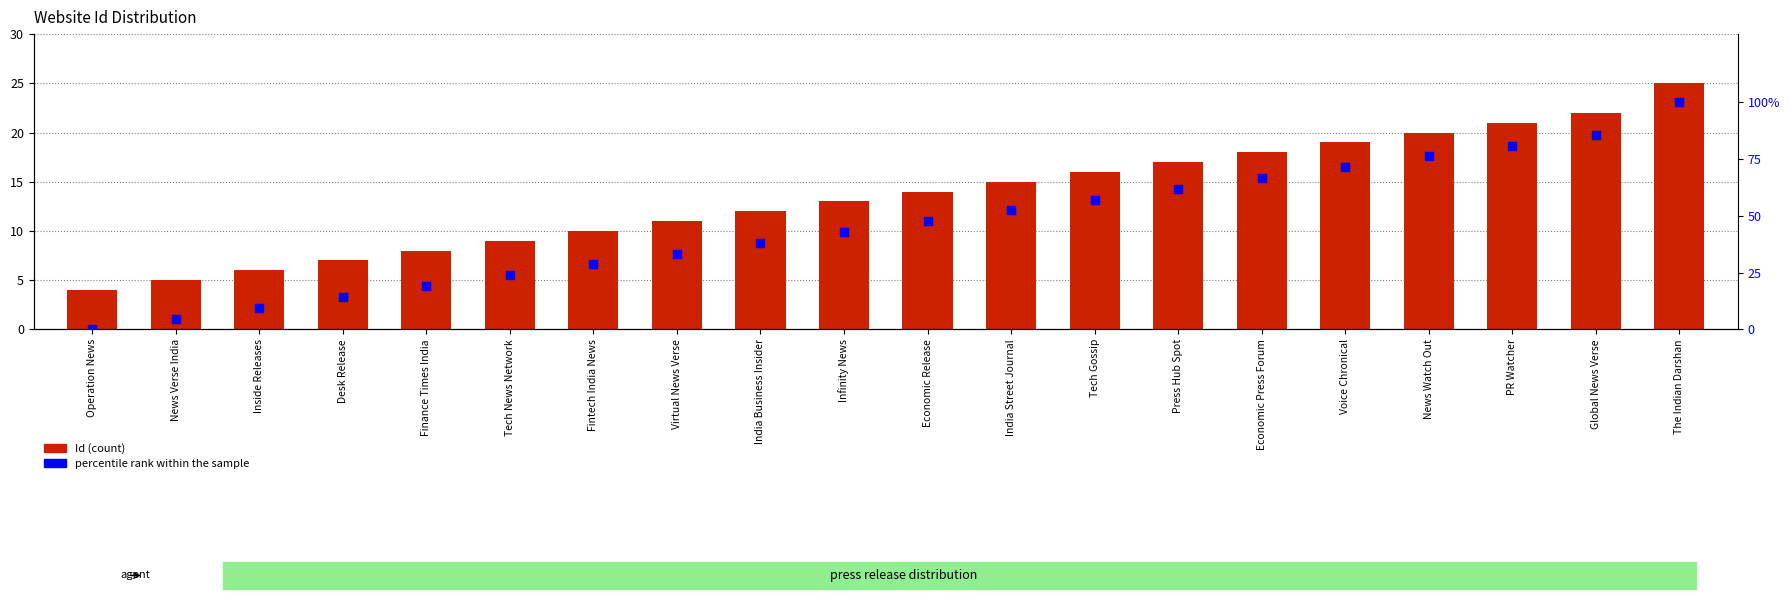

Is the value of percentile rank within the sample at Operation News greater than the value of Id at Desk Release?

No